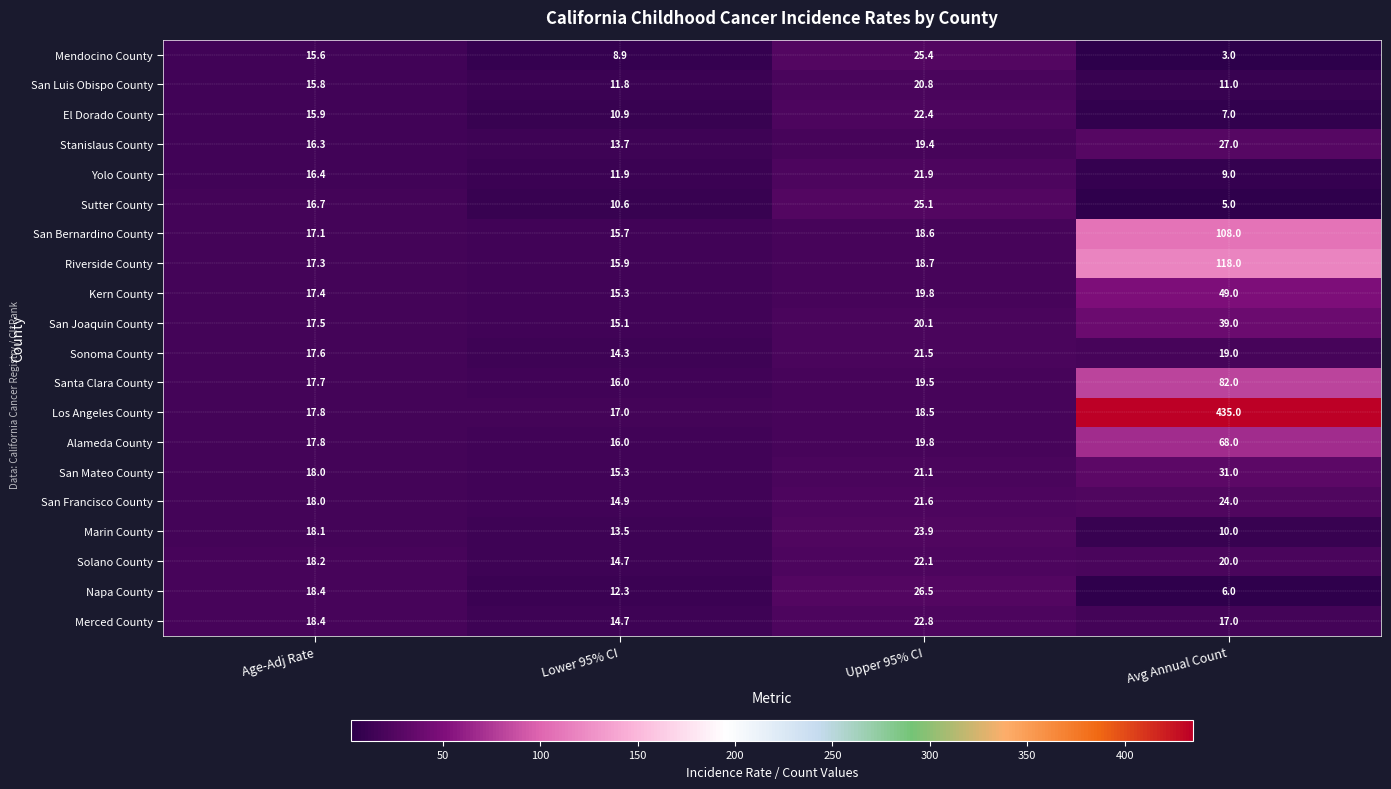

Rank the series by their maximum value, from highest to lowest.

Los Angeles County, Riverside County, San Bernardino County, Santa Clara County, Alameda County, Kern County, San Joaquin County, San Mateo County, Stanislaus County, Napa County, Mendocino County, Sutter County, San Francisco County, Marin County, Merced County, El Dorado County, Solano County, Yolo County, Sonoma County, San Luis Obispo County